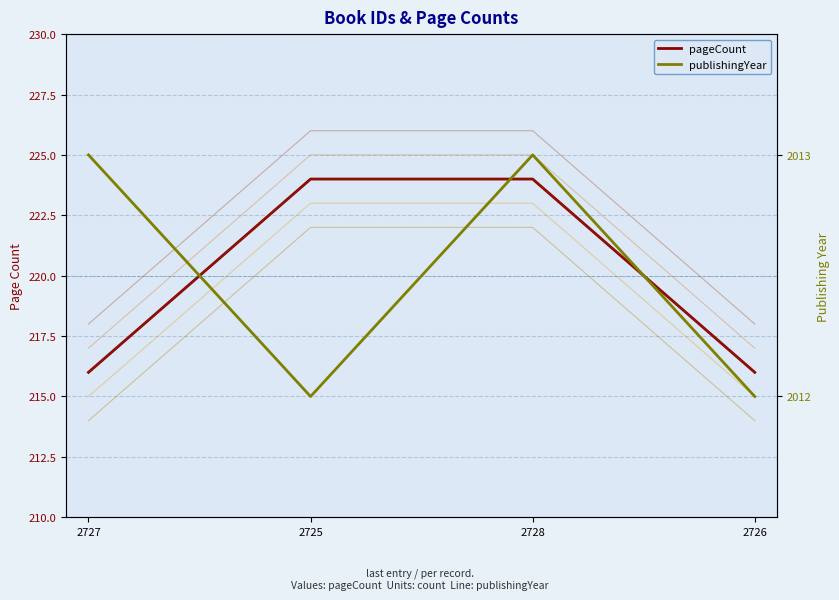

What is the total value across all series at 2726?

2228